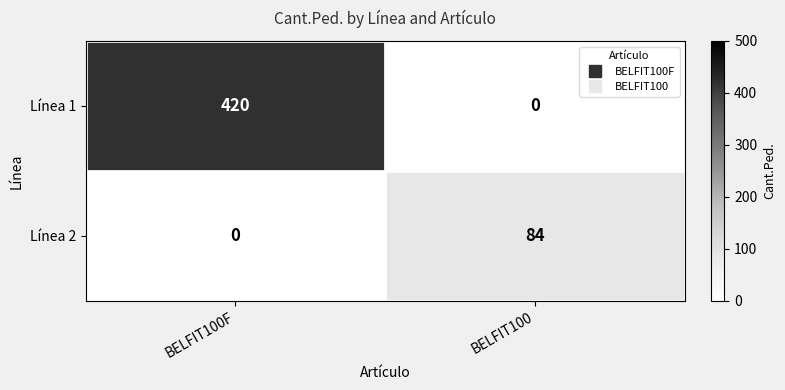

True or false: Línea 2 has a value of -55 at BELFIT100F.

False